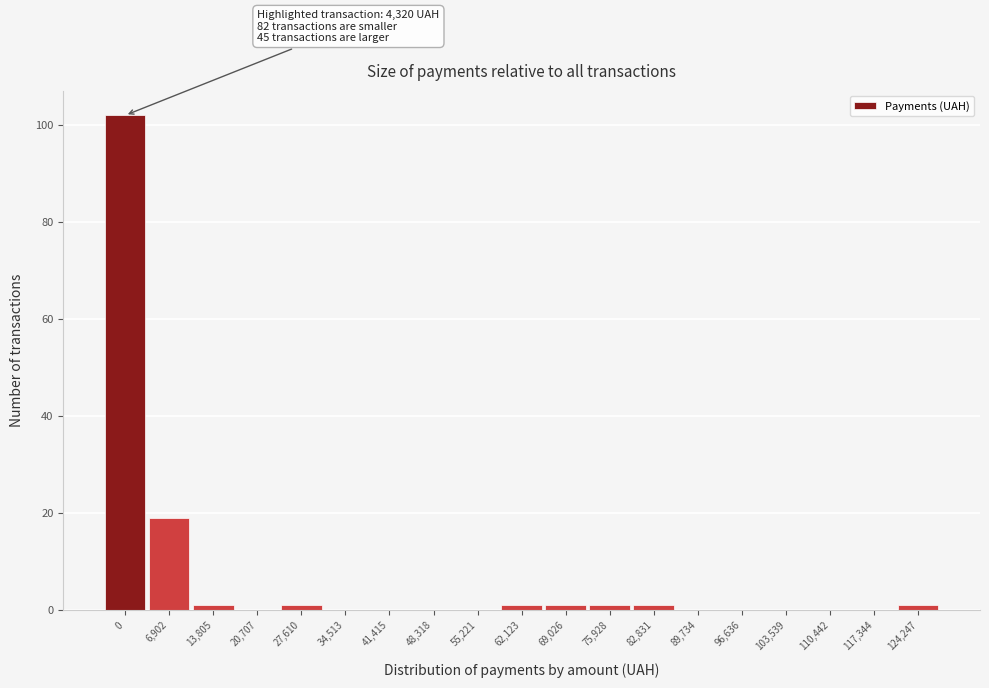

Reading left to right, extract all data points from this chart.

0=102	6,902=19	13,805=1	20,707=0	27,610=1	34,513=0	41,415=0	48,318=0	55,221=0	62,123=1	69,026=1	75,928=1	82,831=1	89,734=0	96,636=0	103,539=0	110,442=0	117,344=0	124,247=1